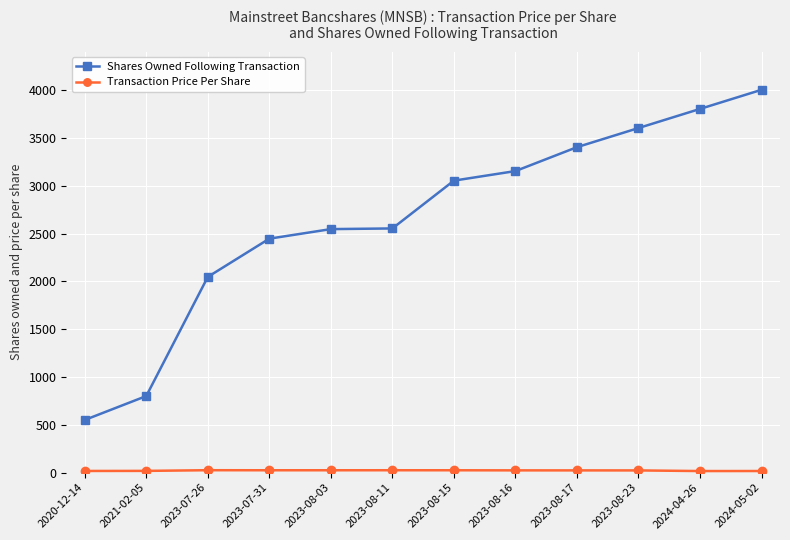

How many series are shown in this chart?

2